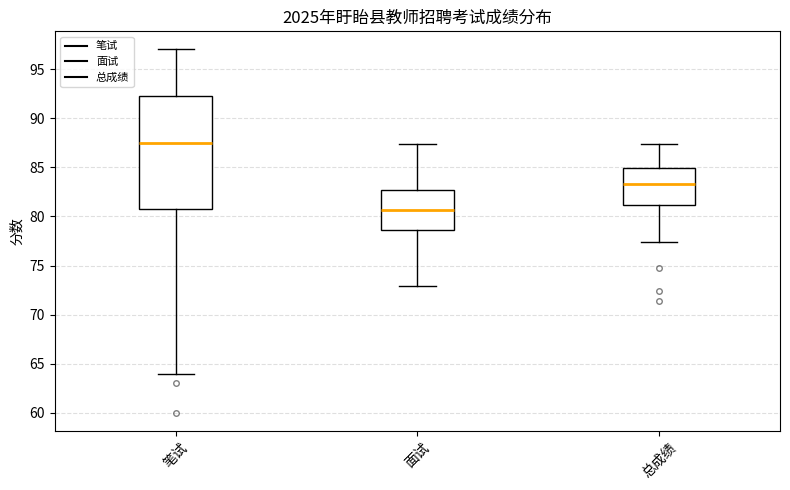

Reading left to right, read every box against the y-axis: the position of its median line, the range the box covers, and the ends of its whiskers. The values are not printed on the chart, so give them approximately, as read against the axis.

笔试: median 87.5, box 81.0 to 92.5, whiskers 64.0 to 97.0
面试: median 80.5, box 78.5 to 82.5, whiskers 73.0 to 87.5
总成绩: median 83.5, box 81.0 to 85.0, whiskers 77.5 to 87.5